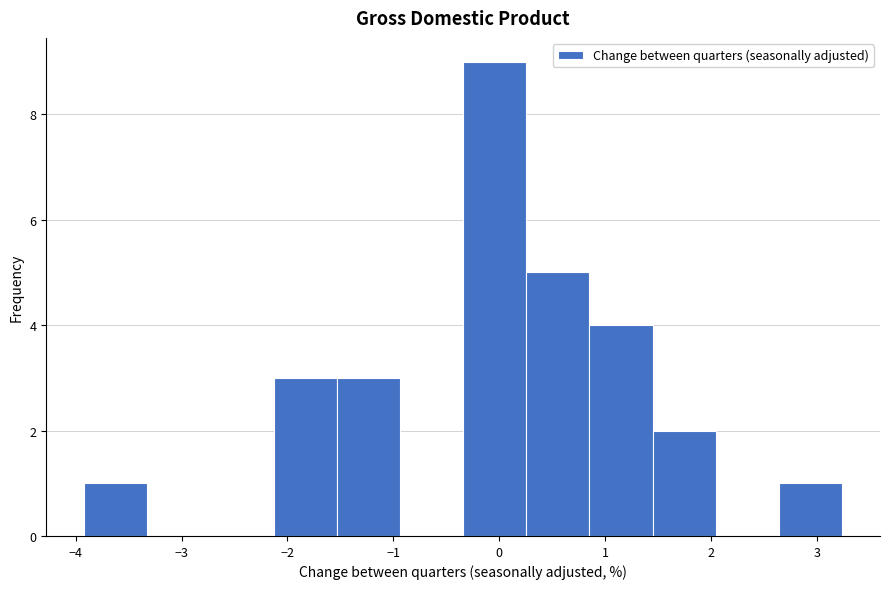

Reading left to right, list every bar in this chart as the range it spans on the x-axis followed by its height. Neither the bar edges nor the heights are printed on the chart, so give them approximately, as read against the axes.

-3.9 to -3.3: 1
-3.3 to -2.7: 0
-2.7 to -2.1: 0
-2.1 to -1.5: 3
-1.5 to -0.9: 3
-0.9 to -0.3: 0
-0.3 to 0.3: 9
0.3 to 0.9: 5
0.9 to 1.5: 4
1.5 to 2.0: 2
2.0 to 2.6: 0
2.6 to 3.2: 1